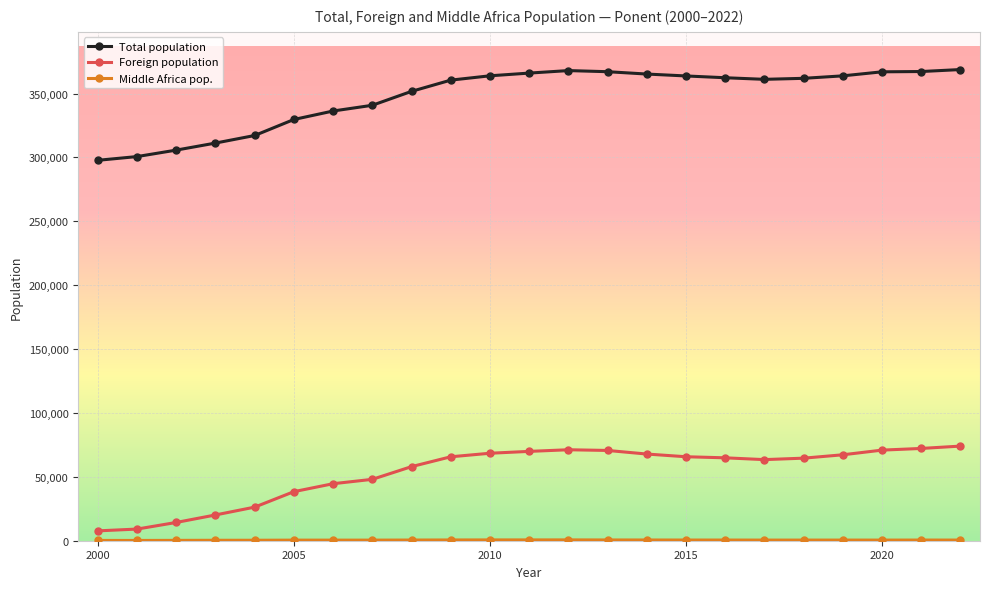

What is the highest value of the Foreign population series?

74065